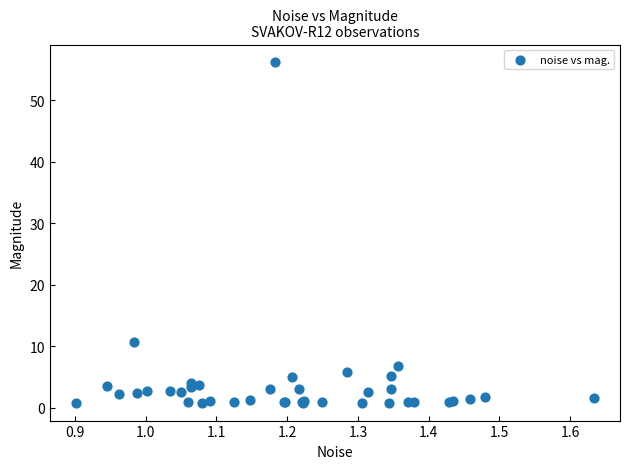

What Y value in the scatter plot is closest to 28?

10.7